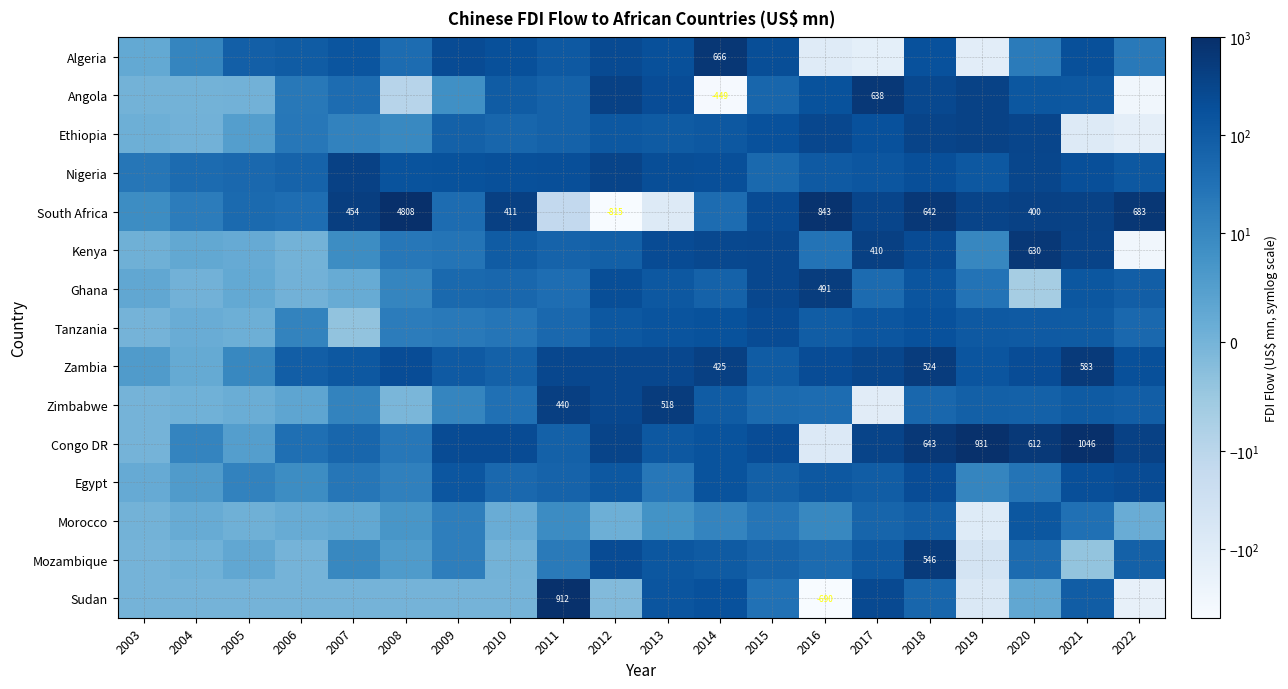

What is the greatest value displayed?

4807.9